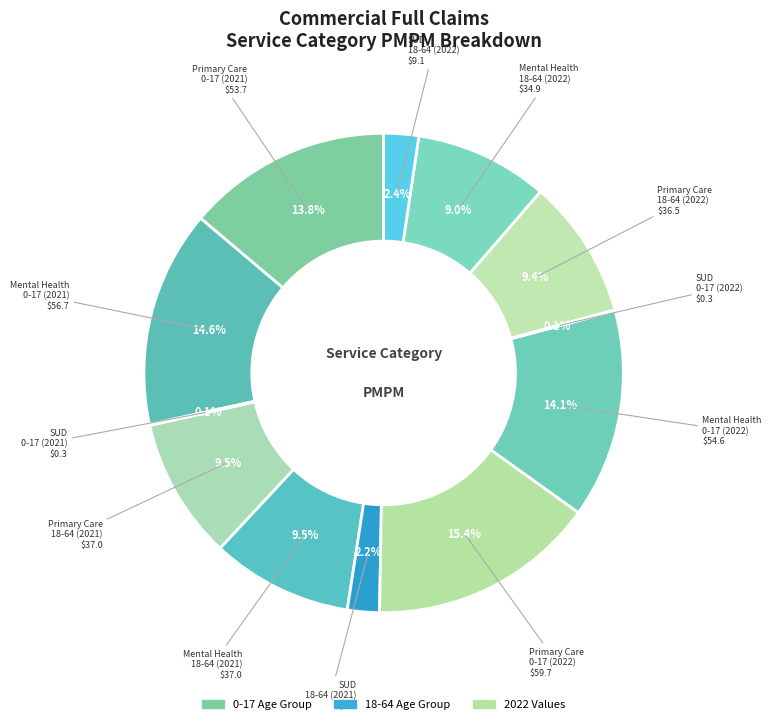

How many segments does this pie chart have?

12